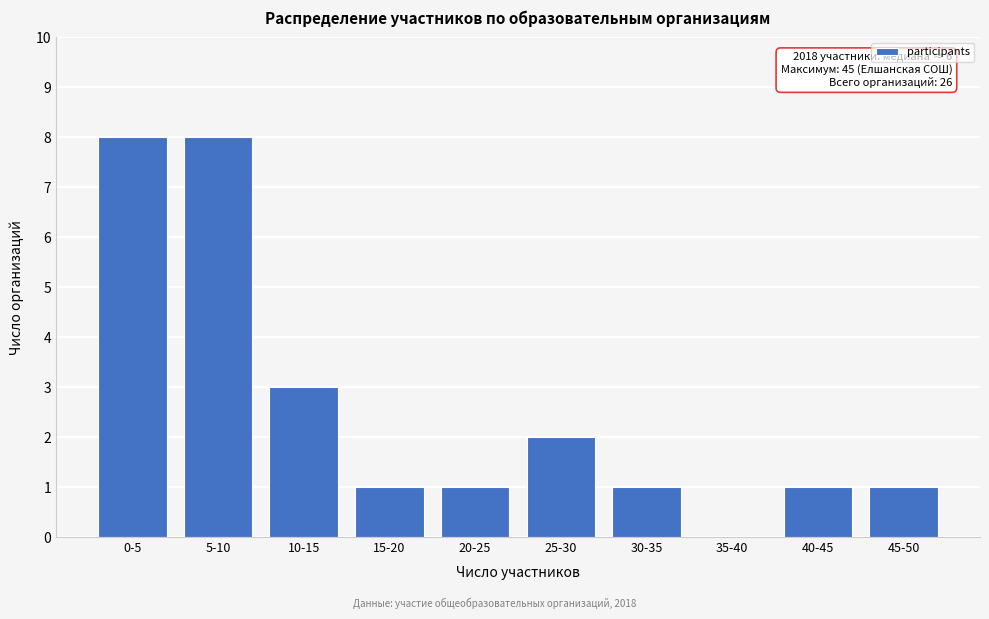

Reading left to right, extract all data points from this chart.

0-5=8	5-10=8	10-15=3	15-20=1	20-25=1	25-30=2	30-35=1	35-40=0	40-45=1	45-50=1